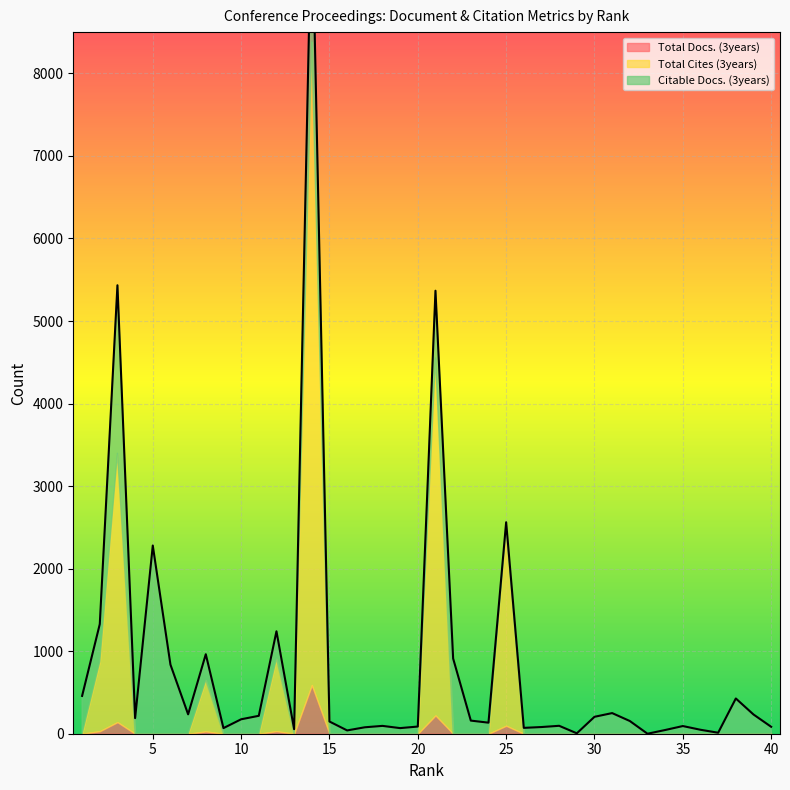

How many lines are shown in the chart?

3